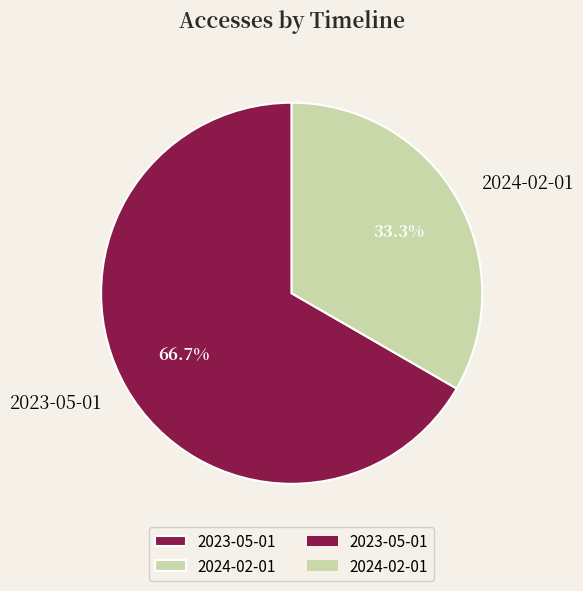

Count the number of slices in the pie.

2